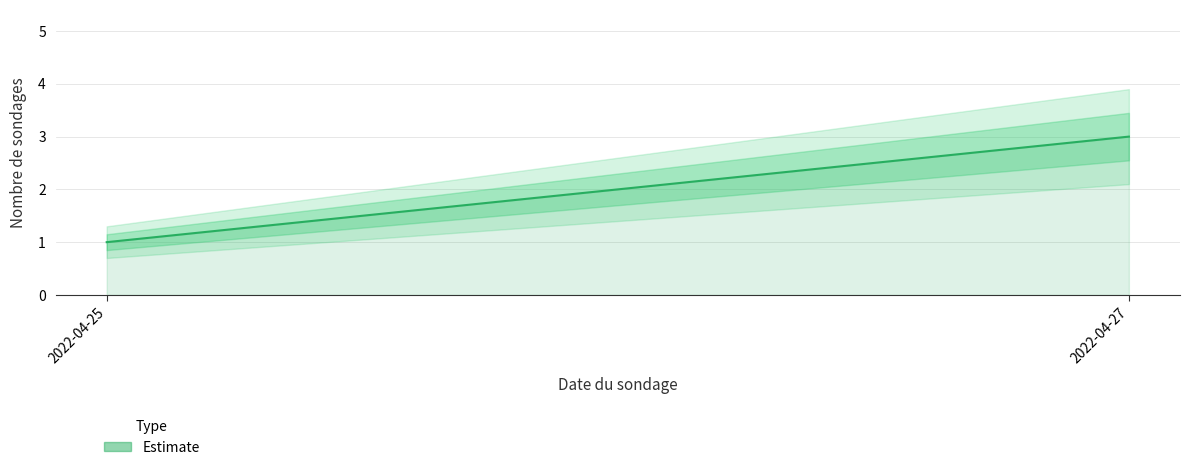

How many data points does each series have?

2